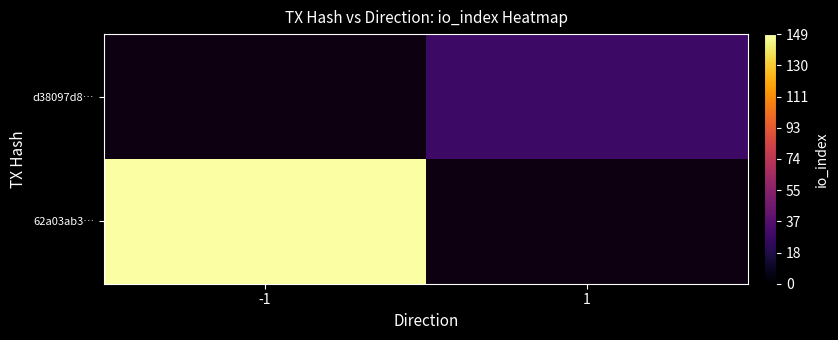

How many data points does each series have?

2